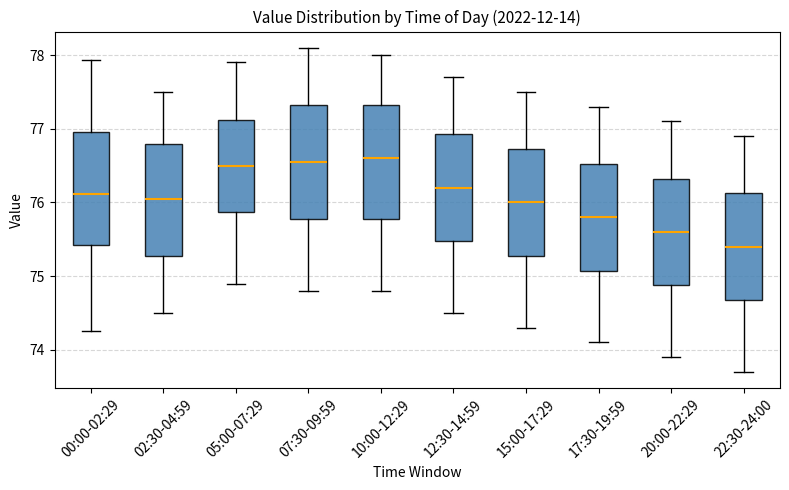

Reading left to right, transcribe this box plot: for each box, give where its median line is, the range the box spans, and where its two whiskers end, as read against the y-axis. The values are not printed on the chart, so give them approximately, as read against the axis.

00:00-02:29: median 76.1, box 75.4 to 77.0, whiskers 74.3 to 77.9
02:30-04:59: median 76.1, box 75.3 to 76.8, whiskers 74.5 to 77.5
05:00-07:29: median 76.5, box 75.9 to 77.1, whiskers 74.9 to 77.9
07:30-09:59: median 76.6, box 75.8 to 77.3, whiskers 74.8 to 78.1
10:00-12:29: median 76.6, box 75.8 to 77.3, whiskers 74.8 to 78.0
12:30-14:59: median 76.2, box 75.5 to 76.9, whiskers 74.5 to 77.7
15:00-17:29: median 76.0, box 75.3 to 76.7, whiskers 74.3 to 77.5
17:30-19:59: median 75.8, box 75.1 to 76.5, whiskers 74.1 to 77.3
20:00-22:29: median 75.6, box 74.9 to 76.3, whiskers 73.9 to 77.1
22:30-24:00: median 75.4, box 74.7 to 76.1, whiskers 73.7 to 76.9